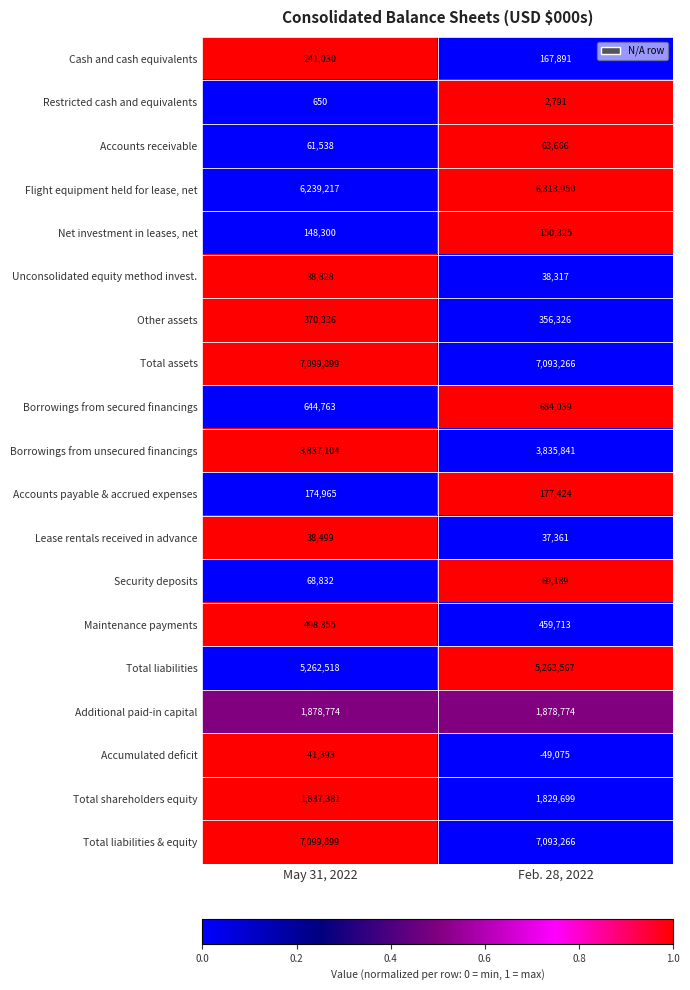

The Total liabilities & equity series shows 7099899 at May 31, 2022. True or false?

True